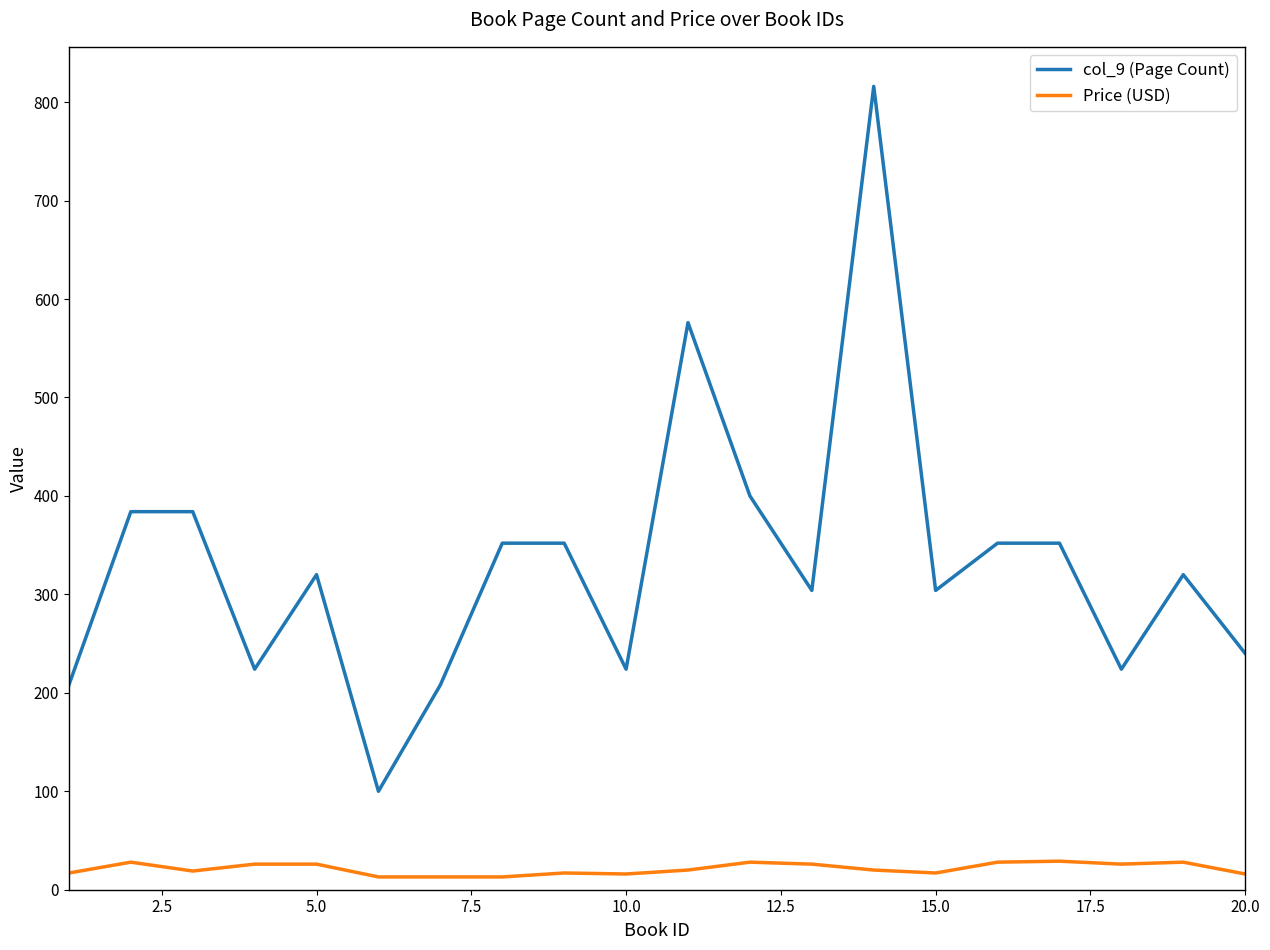

How many lines are shown in the chart?

2